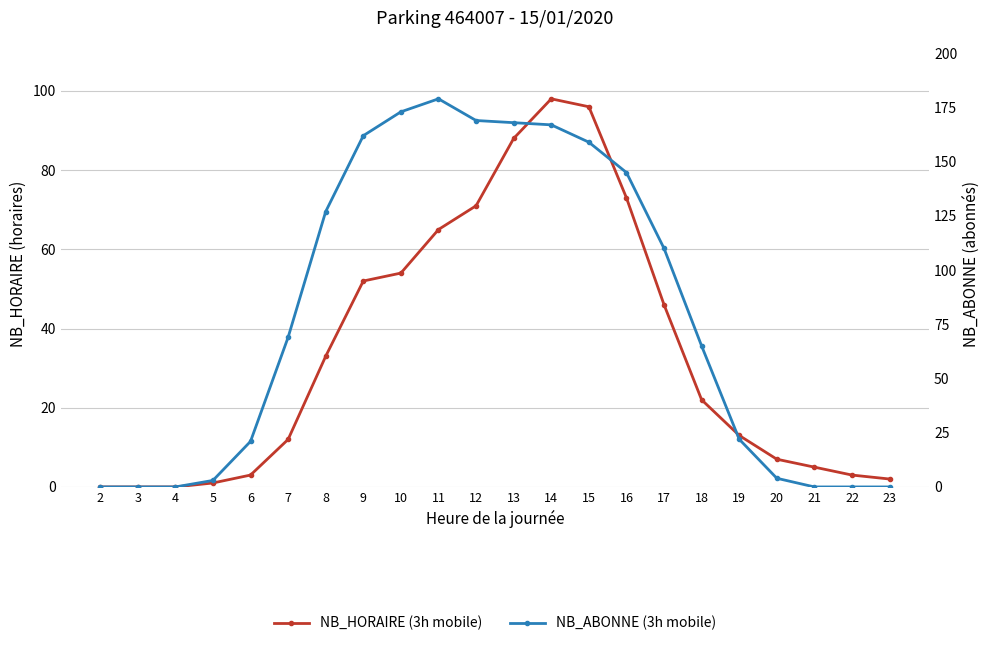

Where do NB_ABONNE (3h mobile) and NB_HORAIRE (3h mobile) first cross each other?

19 and 20